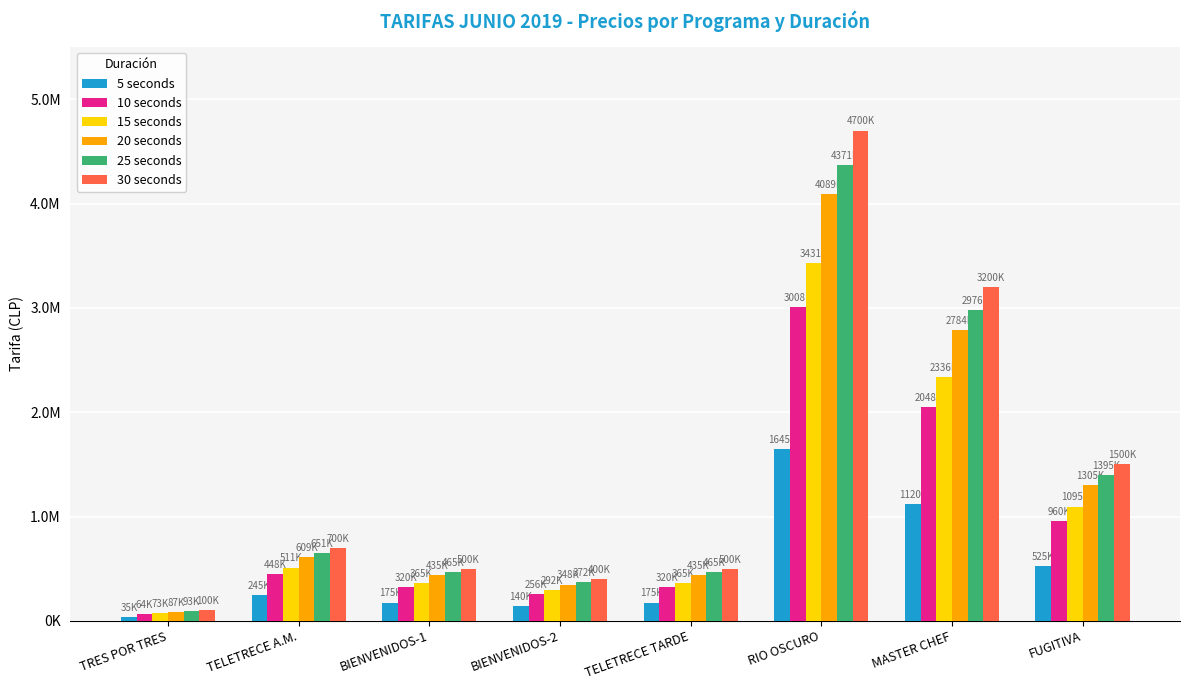

Which series has the widest spread of values?

30 seconds